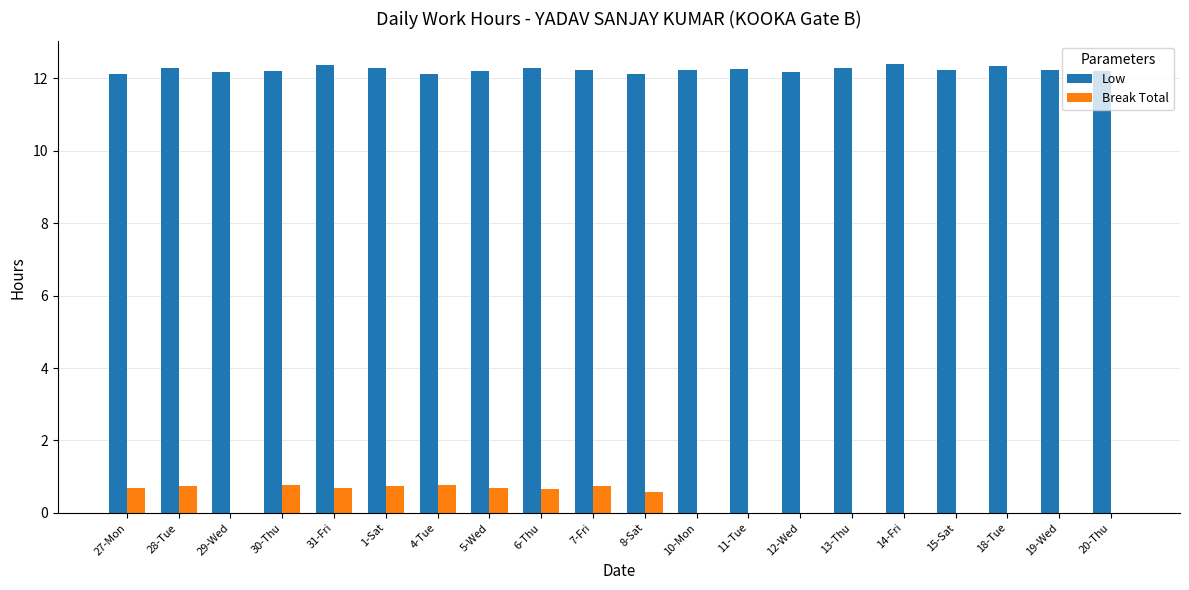

What is the total value across all series at 20-Thu?

12.2